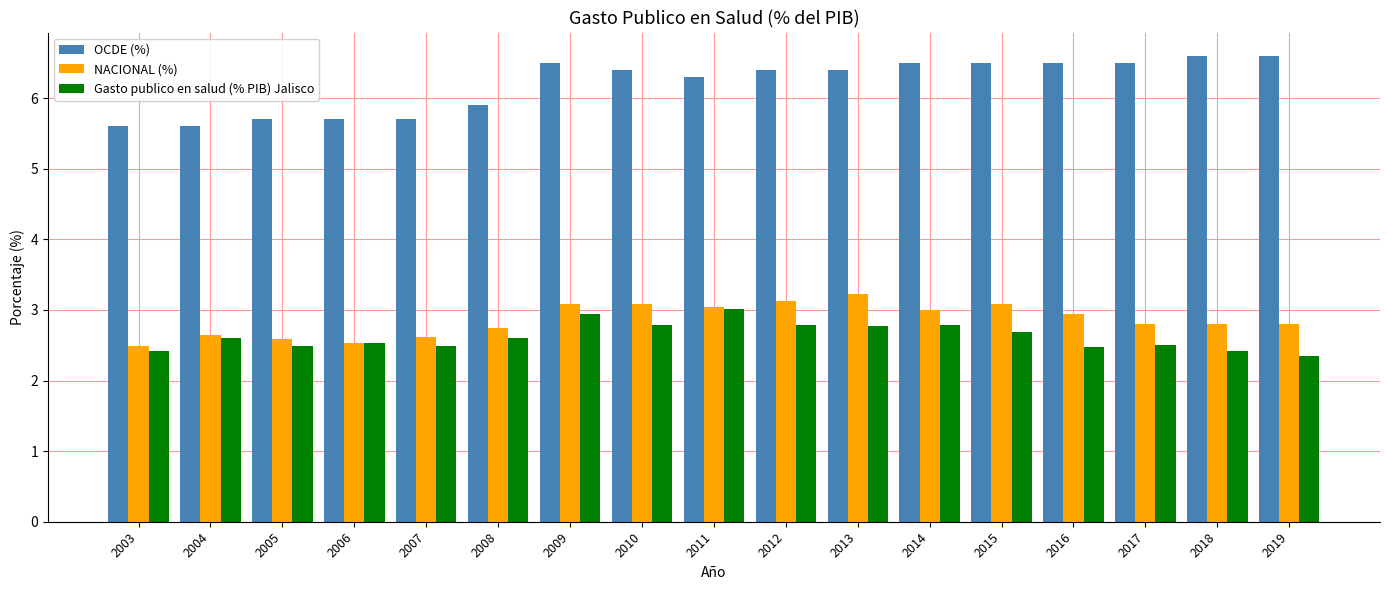

What is the difference between the maximum and minimum values in the NACIONAL (%) series?

0.7